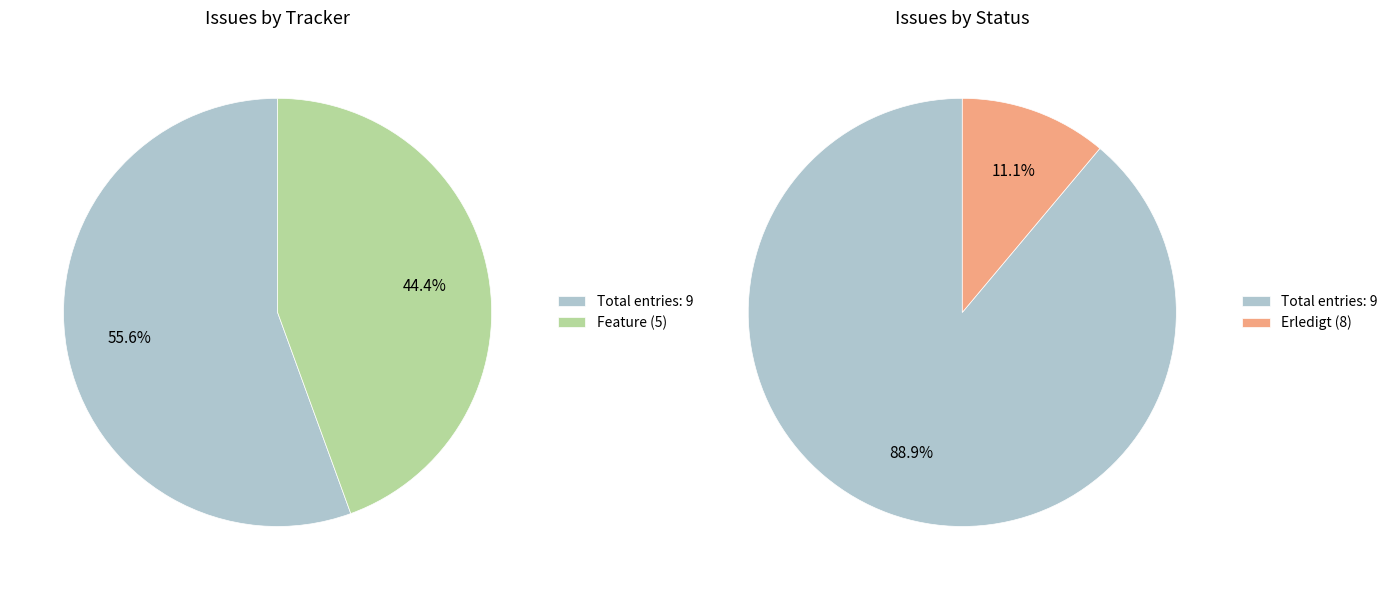

Is 125 the majority of the pie?

No